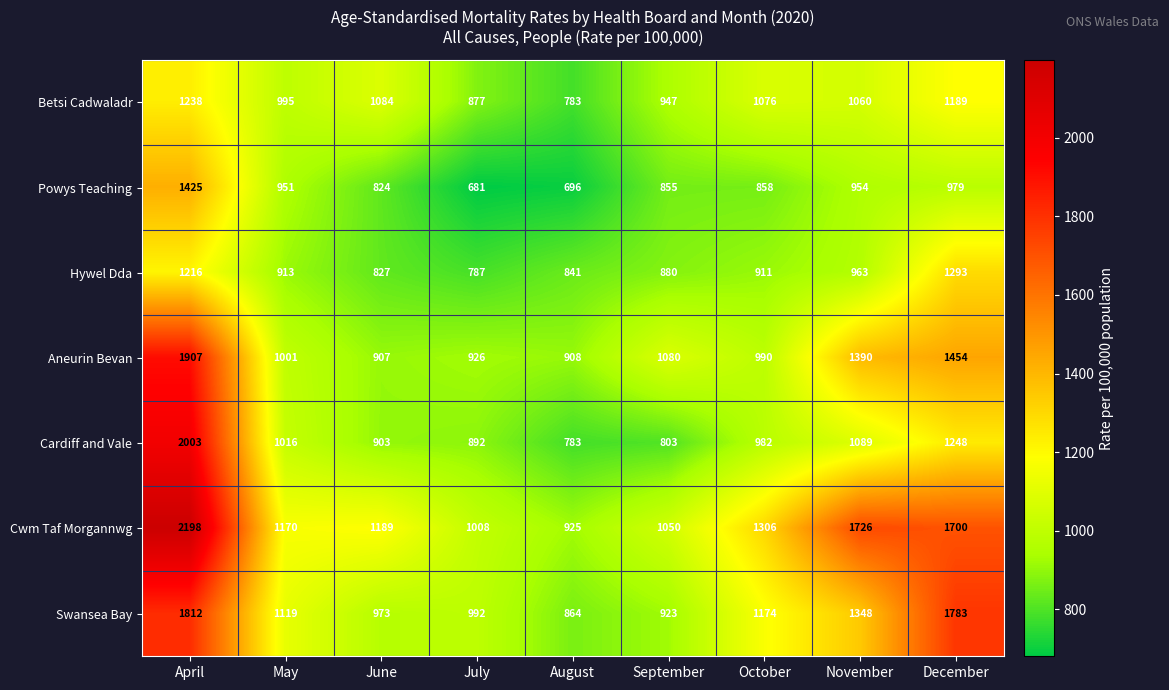

What is the spread (max minus min) of values at November?

772